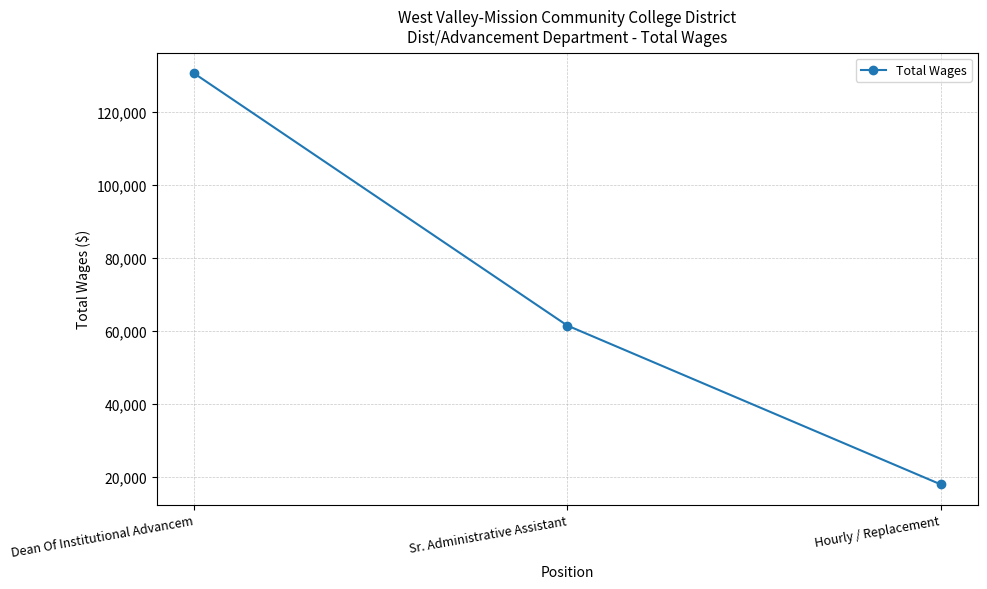

List the labels in order of value, largest first.

Dean Of Institutional Advancem, Sr. Administrative Assistant, Hourly / Replacement